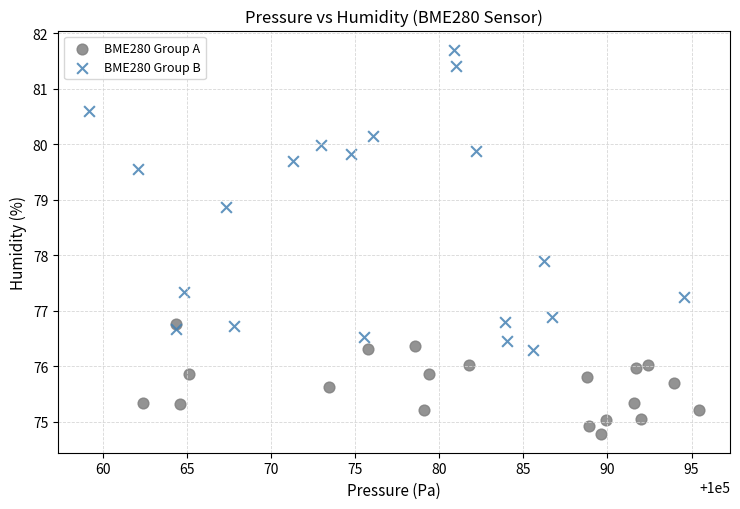

Which series reaches the maximum Y coordinate?

BME280 Group B